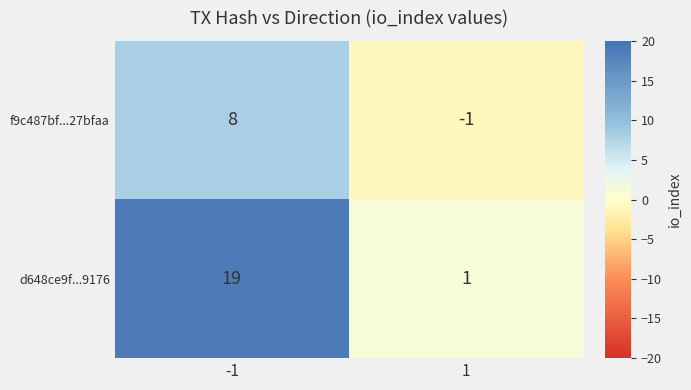

At which category is the sum across all series the highest?

-1